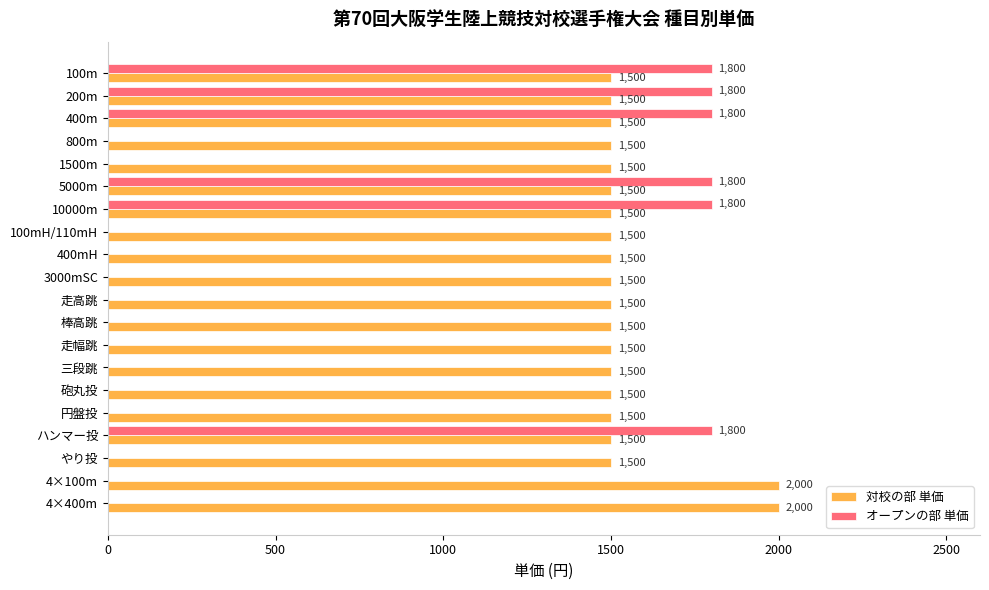

The 対校の部 単価 series shows 1500 at 800m. True or false?

True